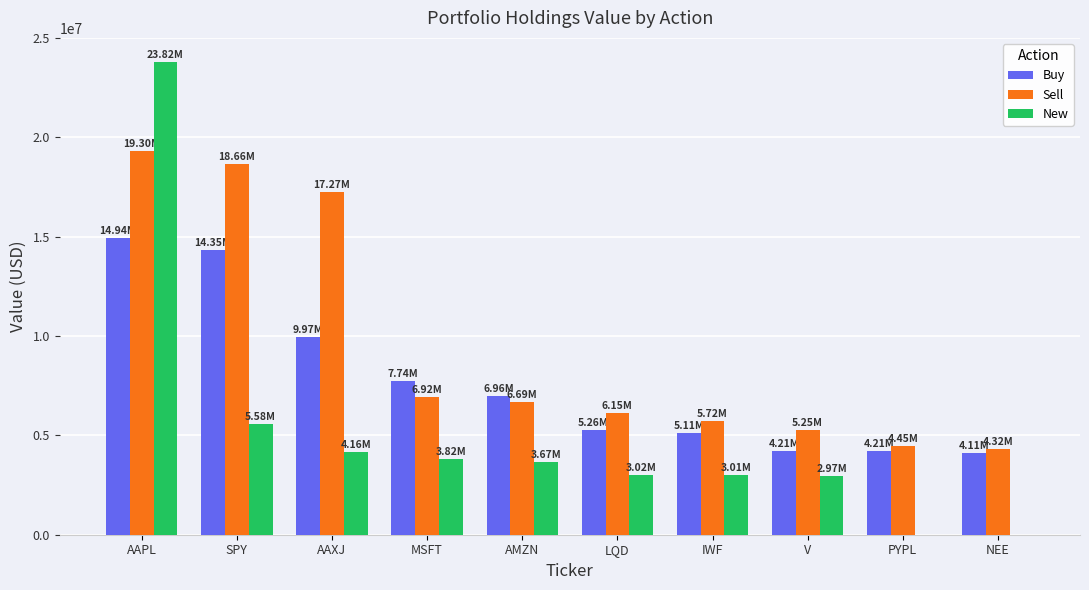

What is the highest value of the Sell series?

19302000